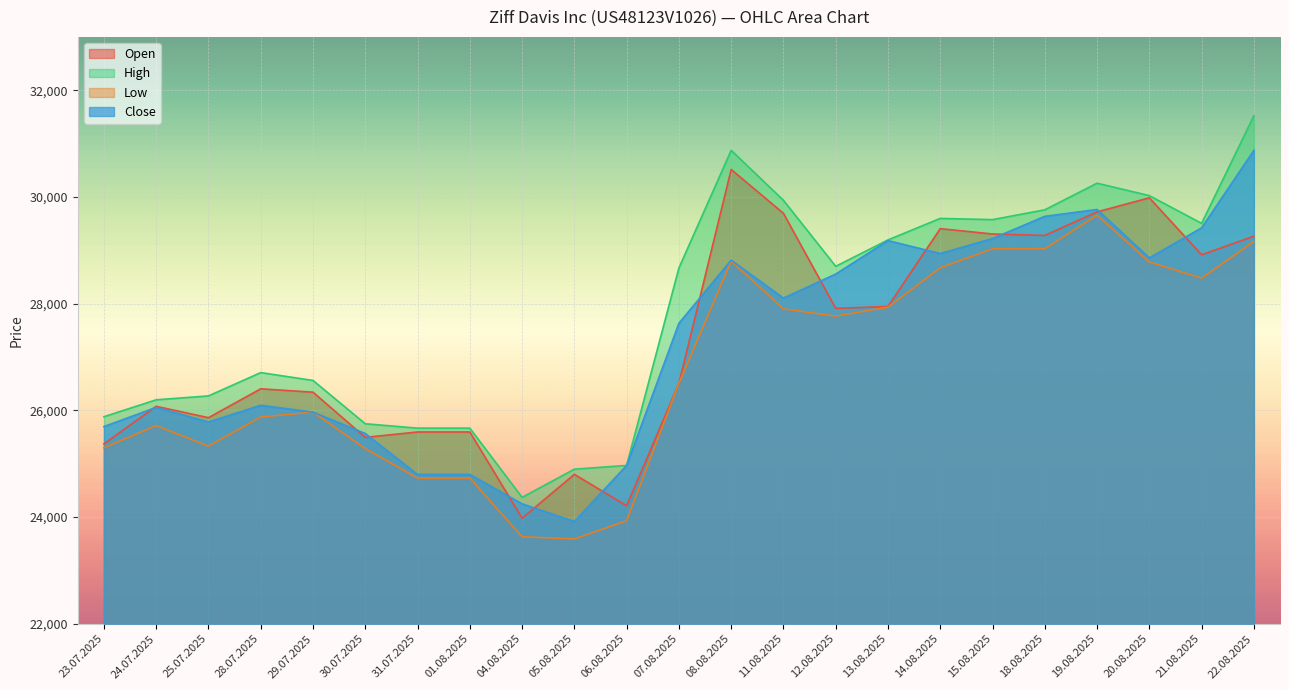

Read the Low value at 18.08.2025, to the nearest 50.

29050